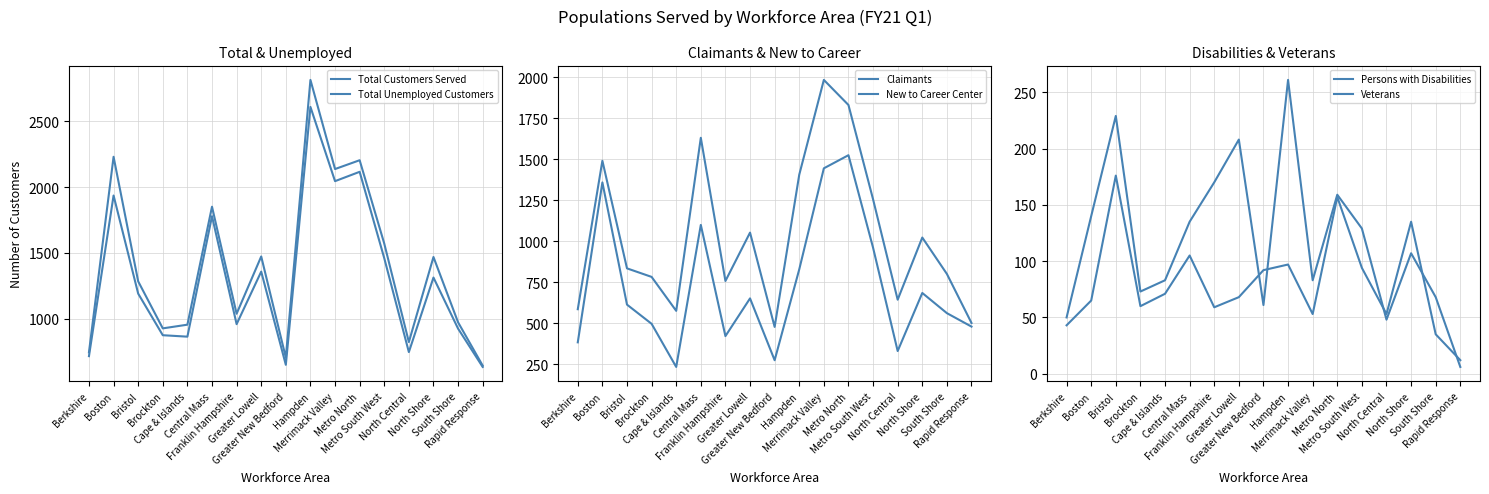

What is the label of the 12th point from the left?

Metro North